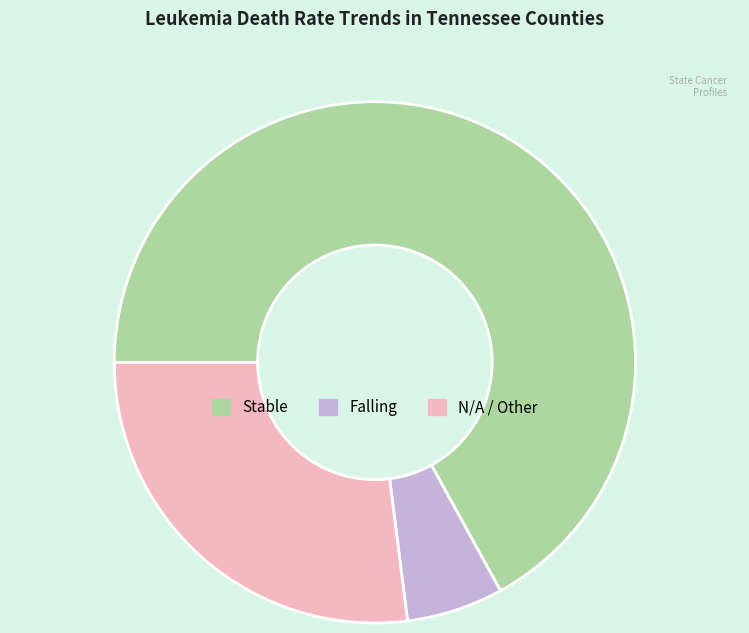

Does any single category account for the majority?

Yes